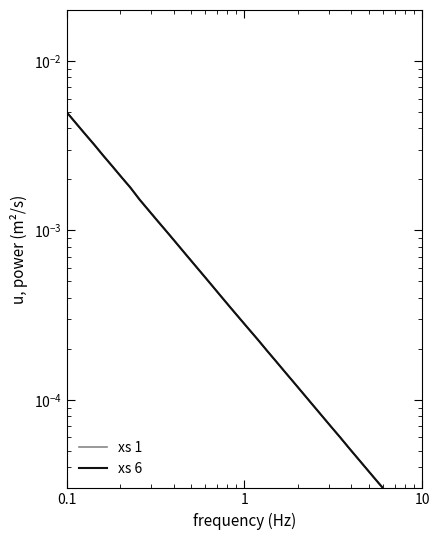

True or false: xs 3 has more than 0 interior local peaks.

False